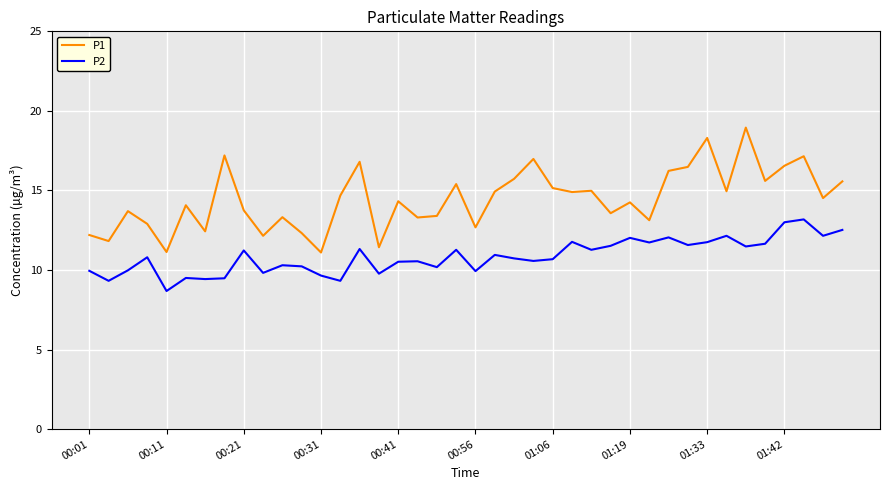

What is the difference between the maximum and minimum values in the P2 series?

4.5